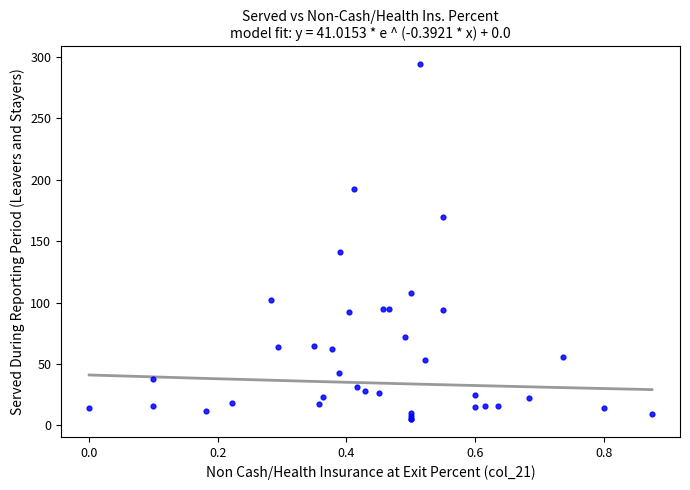

What Y value in the scatter plot is closest to 149?

141